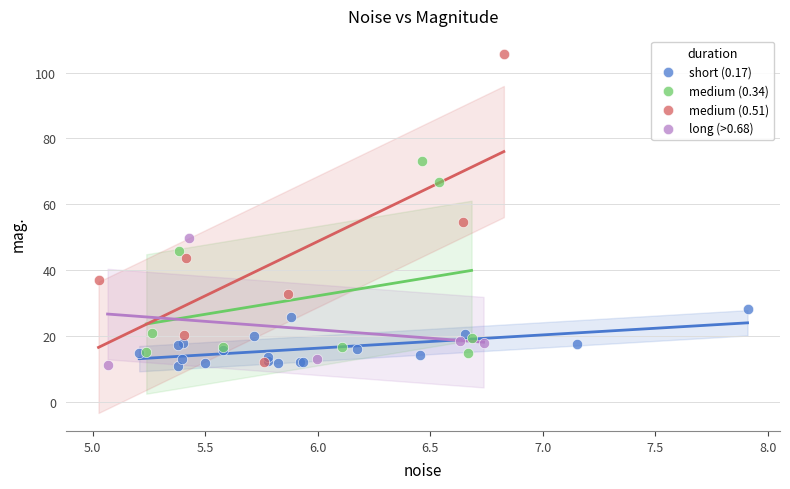

What are all the series names shown in the legend?

short (0.17), medium (0.34), medium (0.51), long (>0.68)